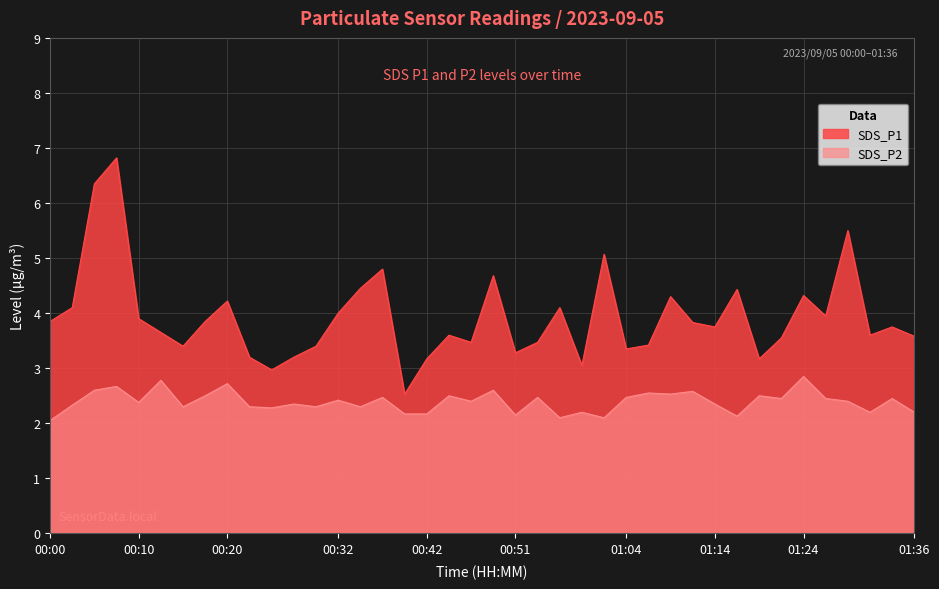

List the labels in order of SDS_P1 value, smallest first.

00:39, 00:24, 00:59, 00:42, 01:19, 00:22, 00:27, 00:51, 01:04, 00:15, 00:29, 01:06, 00:46, 00:54, 01:22, 01:36, 00:44, 01:32, 00:12, 01:14, 01:34, 01:12, 00:00, 00:17, 00:10, 01:27, 00:32, 00:02, 00:56, 00:20, 01:09, 01:24, 01:17, 00:34, 00:49, 00:37, 01:01, 01:29, 00:05, 00:07